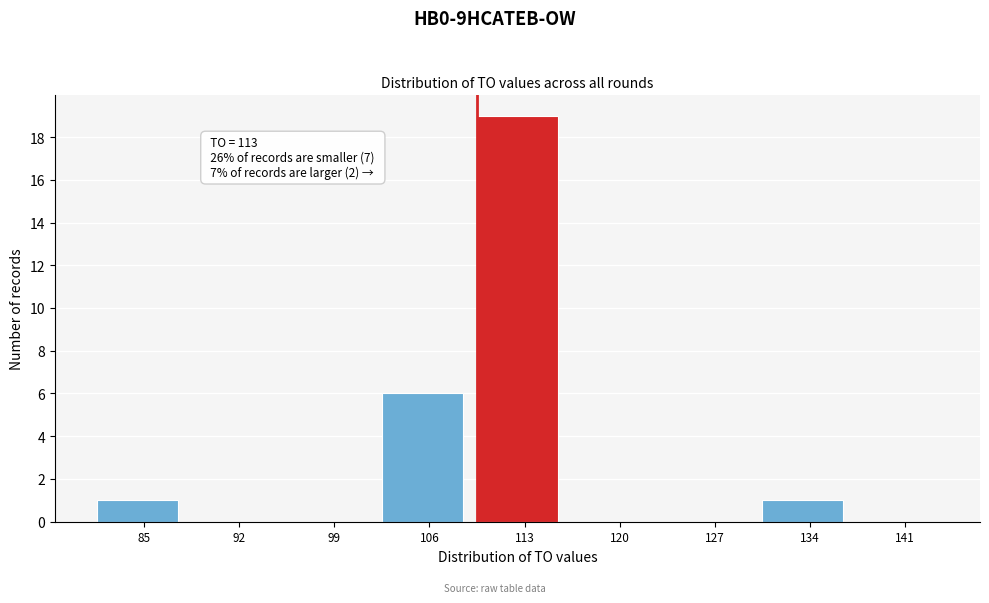

Reading left to right, extract all data points from this chart.

85=1	92=0	99=0	106=6	113=19	120=0	127=0	134=1	141=0